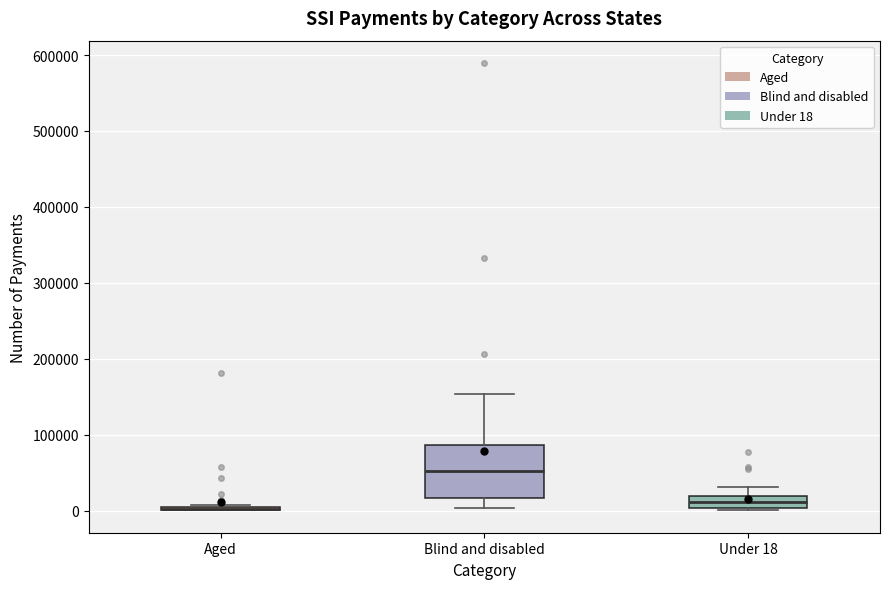

Where is the lower edge of the box for Blind and disabled on the y-axis? The values are not printed on the chart, so give them approximately, as read against the axis.

20000